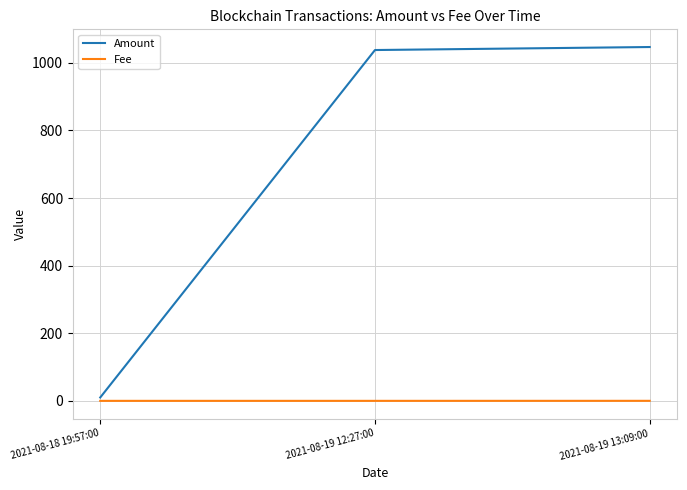

The Fee series shows 0.1 at 2021-08-19 13:09:00. True or false?

True